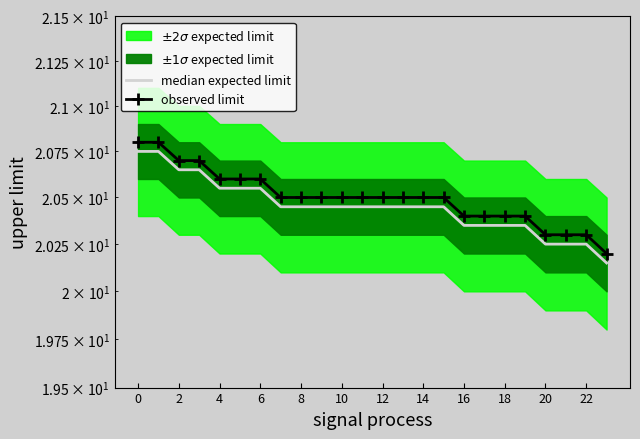

How many lines are shown in the chart?

2